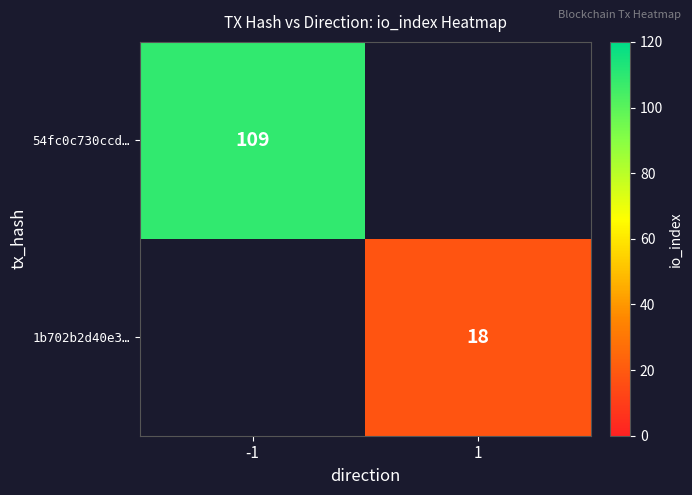

The 1b702b2d40e3… series shows 18 at 1. True or false?

True